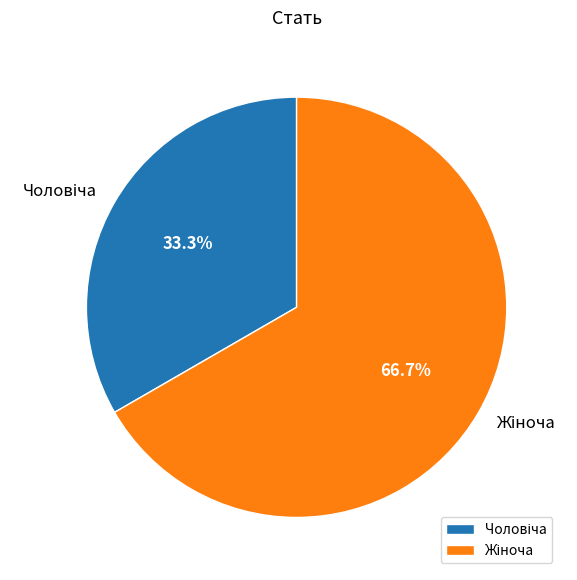

Count the number of slices in the pie.

2